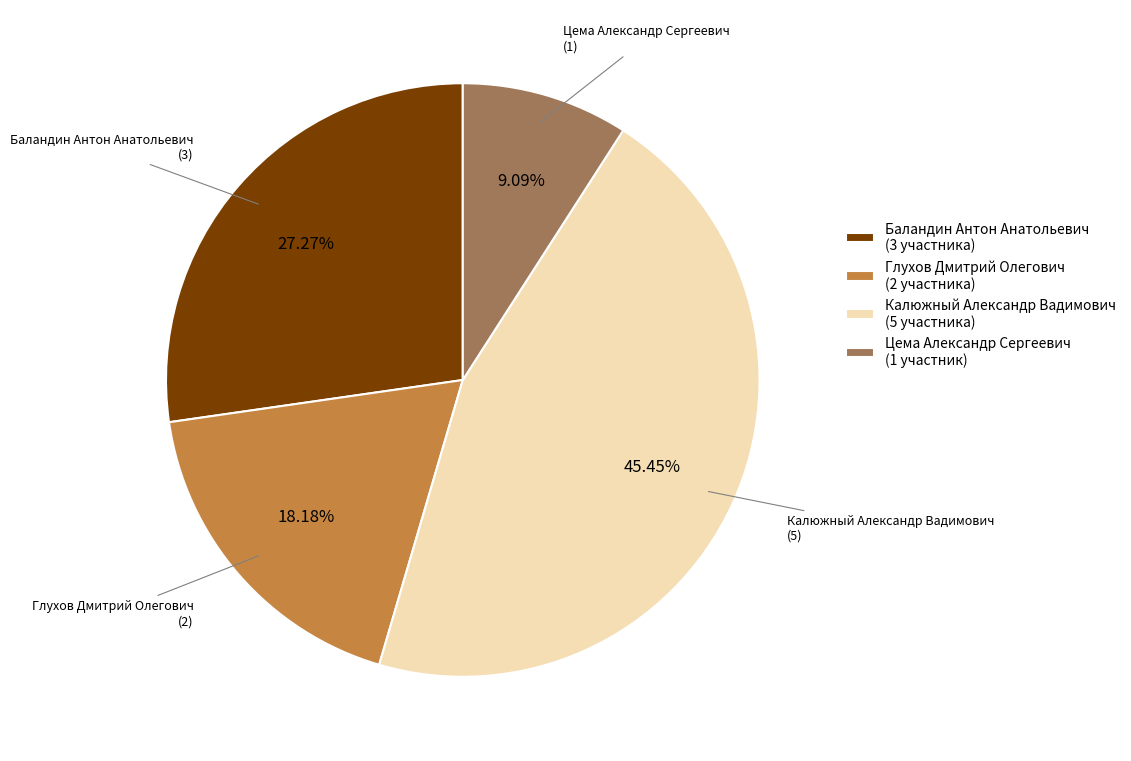

To the nearest percent, what is the combined percentage of Глухов Дмитрий Олегович and Калюжный Александр Вадимович?

64%